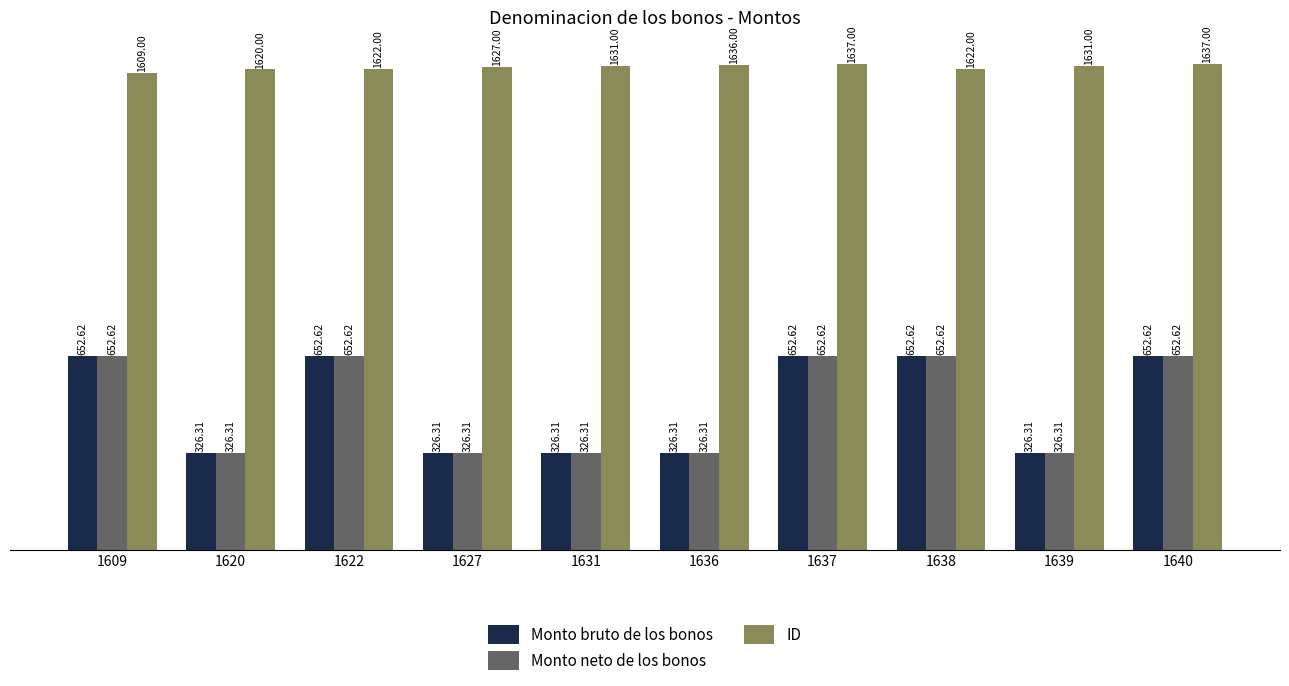

Is the value of Monto bruto de los bonos at 1622 greater than the value of ID at 1637?

No